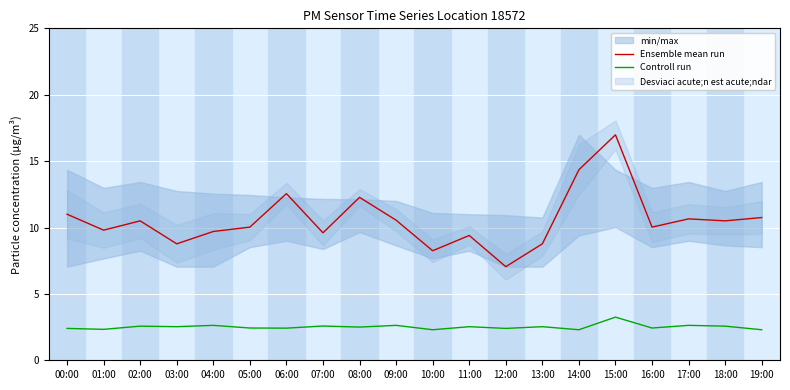

How many values in the Ensemble mean run series are below 10?

8